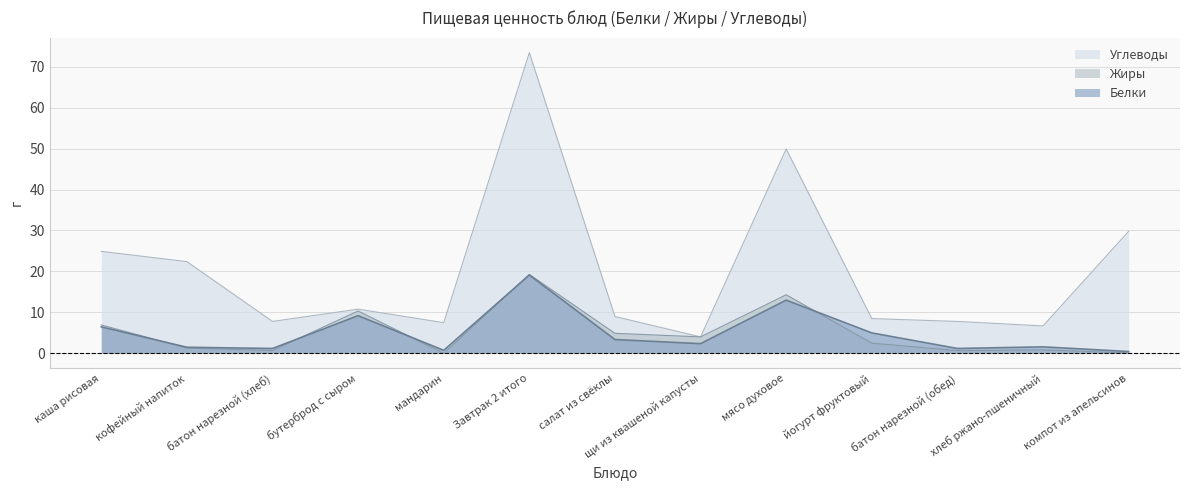

Does the chart have visible grid lines?

Yes